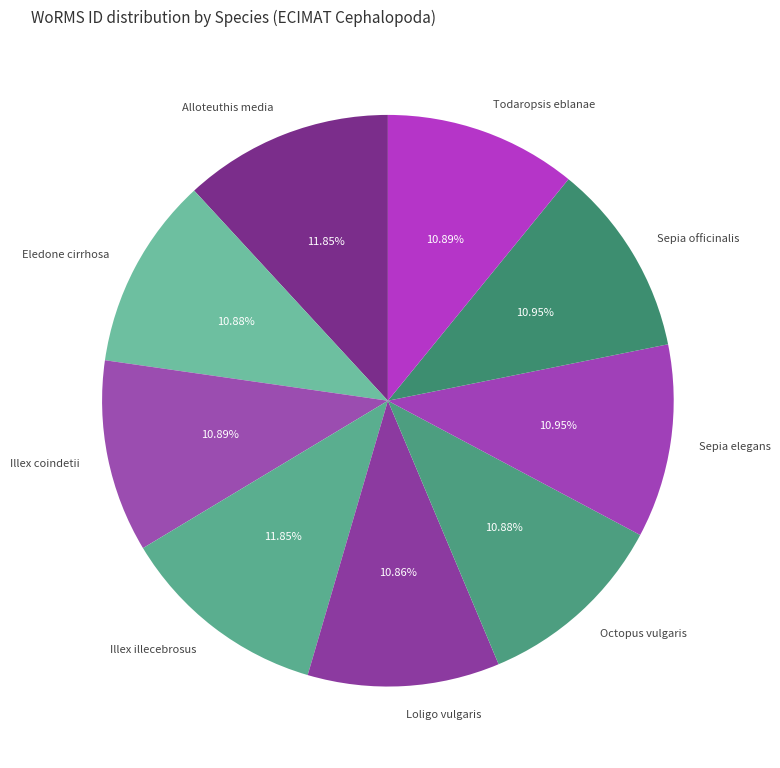

What percentage do Todaropsis eblanae and Alloteuthis media together represent?

22.7%